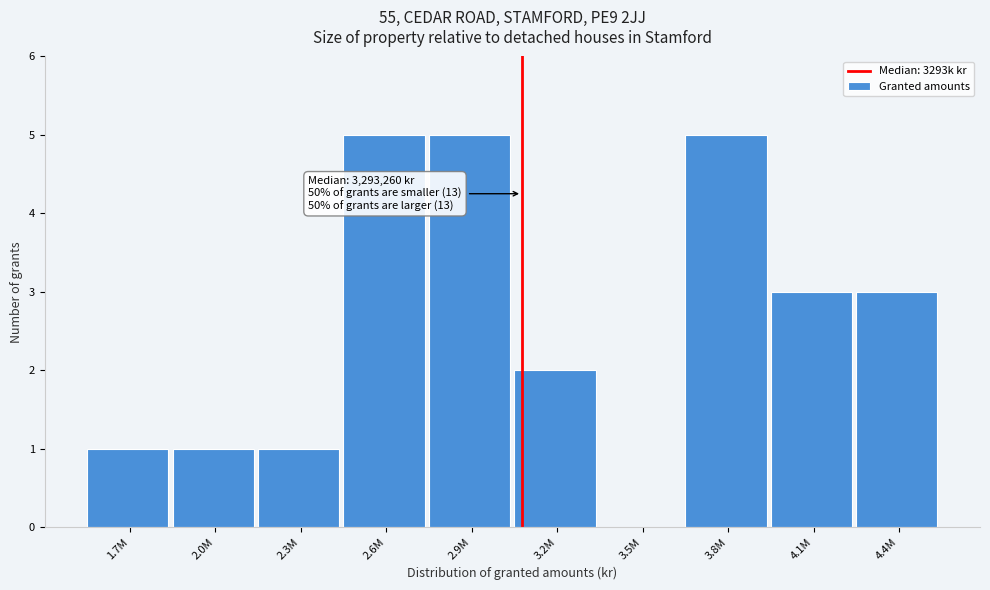

Reading left to right, what are all the values shown in this chart?

1.7M=1	2.0M=1	2.3M=1	2.6M=5	2.9M=5	3.2M=2	3.5M=0	3.8M=5	4.1M=3	4.4M=3